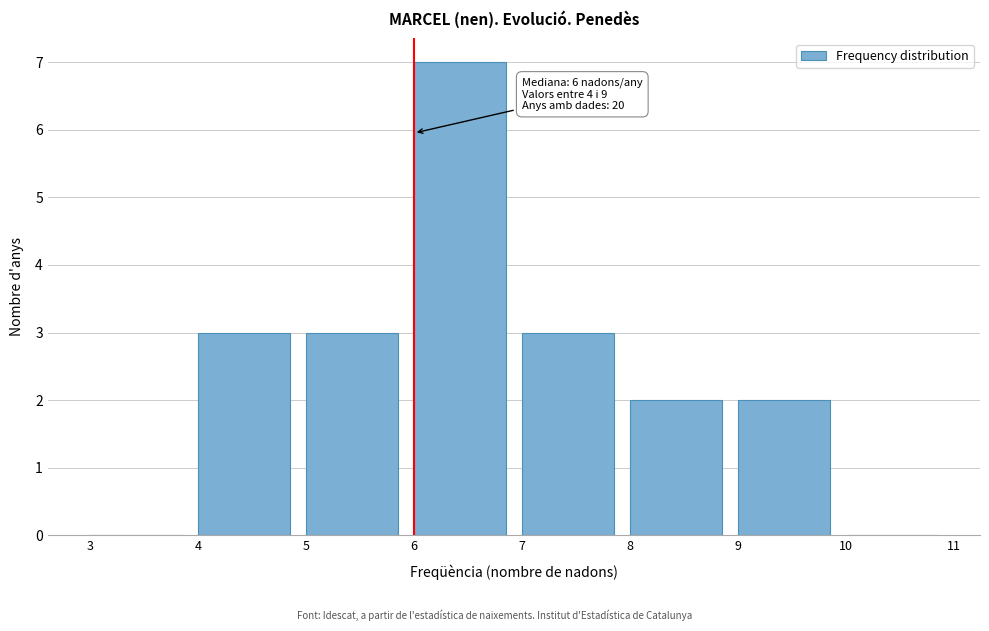

Over which range of the x-axis is the bar tallest?

6 to 7